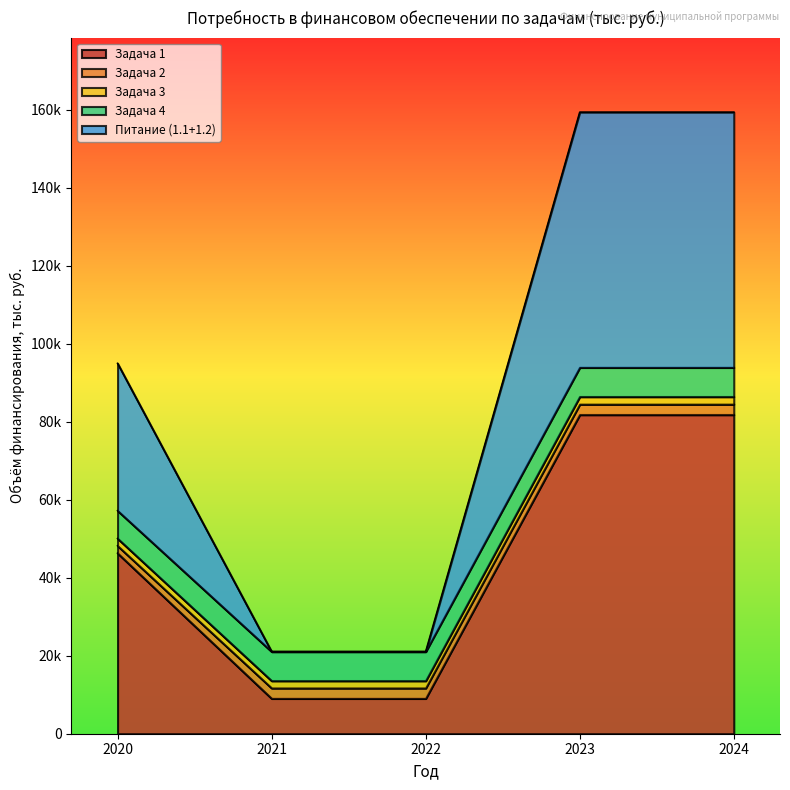

True or false: Задача 1 (2023) has a value of 20607.0 at 46296.97.

False